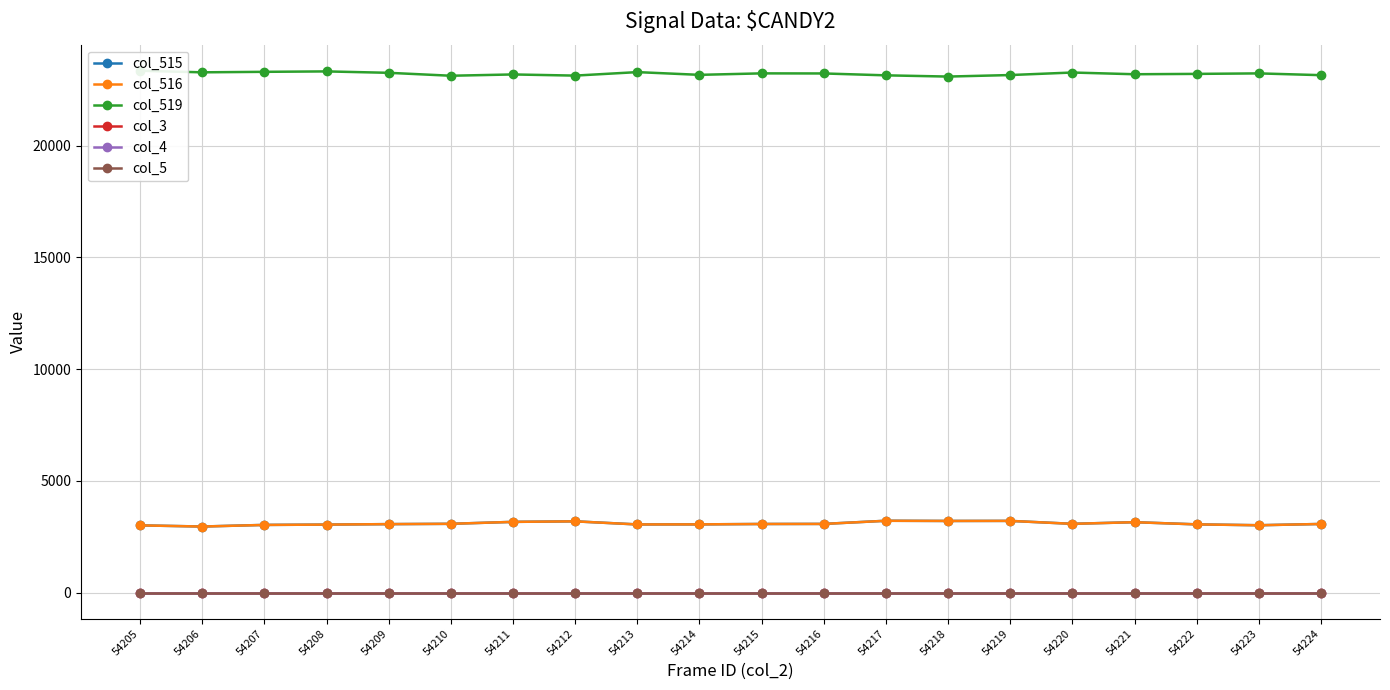

What is the spread (max minus min) of values at 54206?

23279